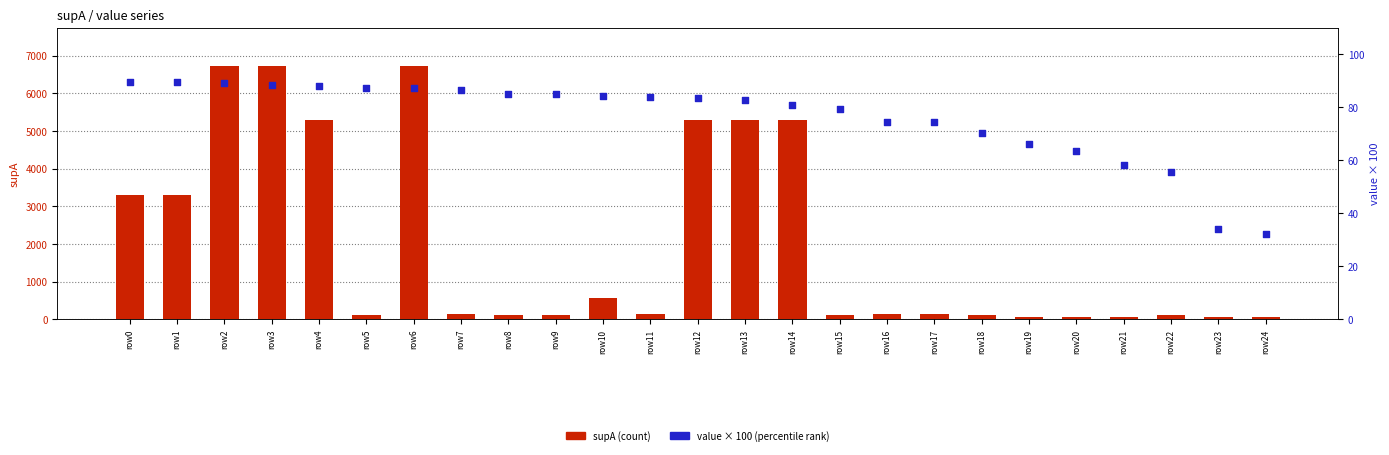

Which series contains the highest Y value?

supA (count)